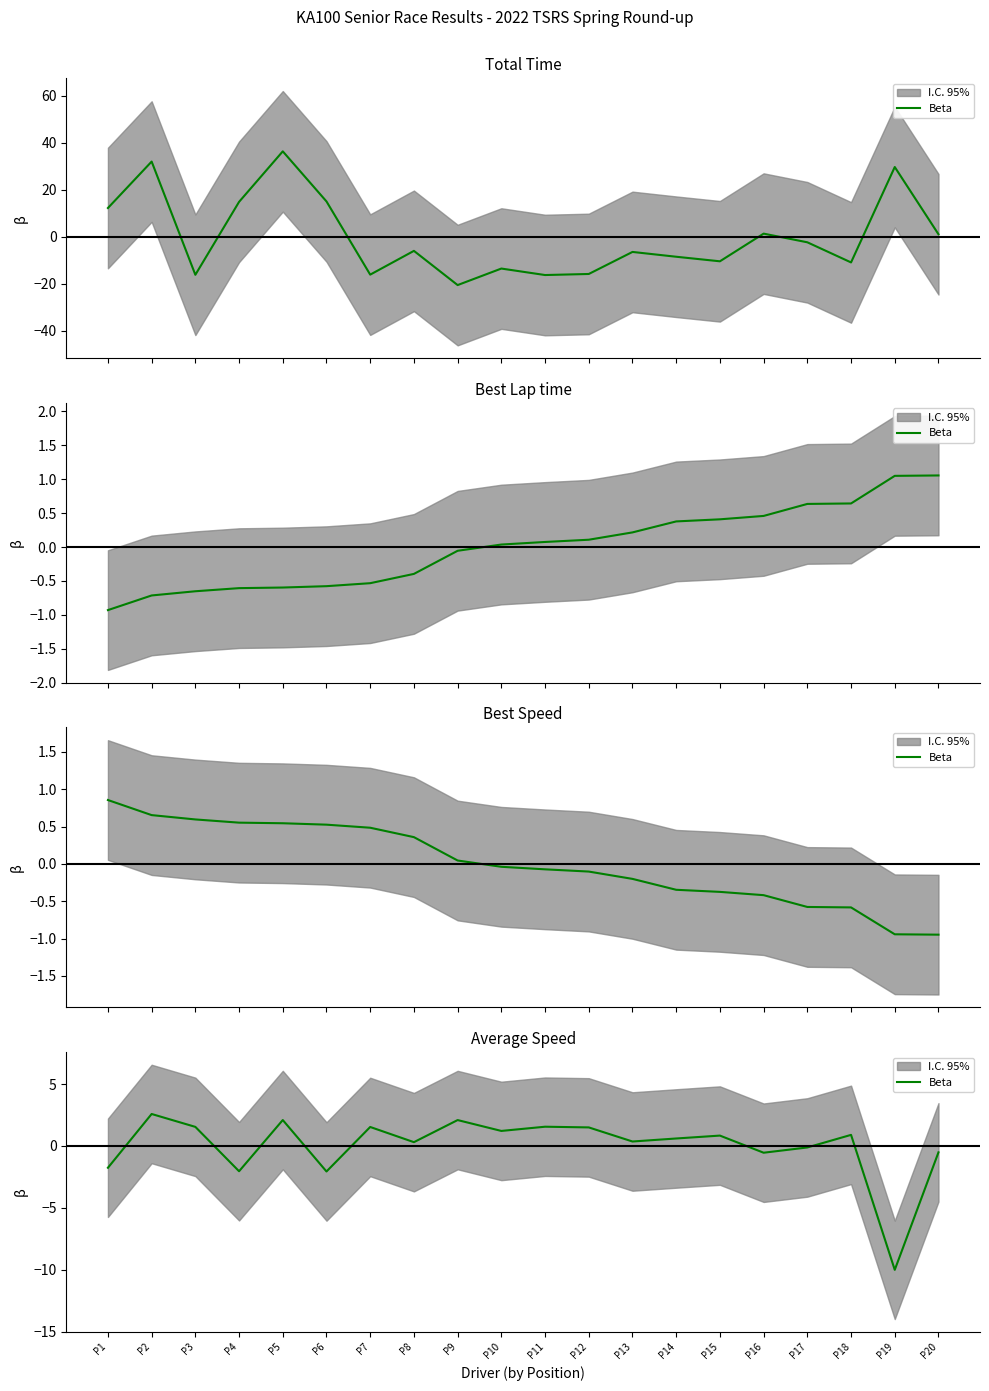

List the labels in order of value, smallest first.

P19, P6, P4, P1, P16, P20, P17, P8, P13, P14, P15, P18, P10, P12, P7, P3, P11, P9, P5, P2